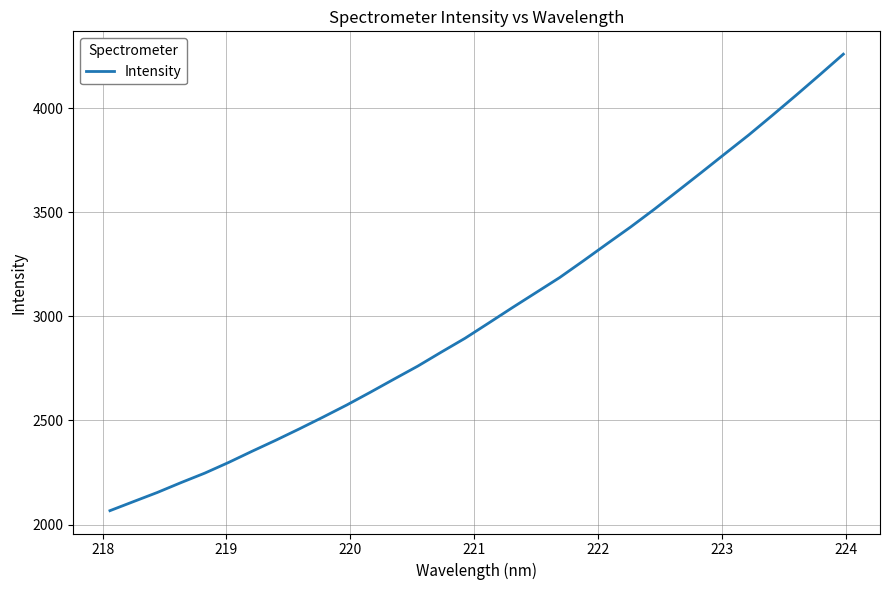

What is the maximum value shown in the chart?

4260.5